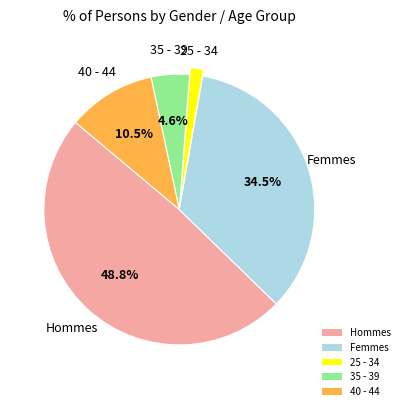

How much of the chart is everything except Hommes?

51.2%